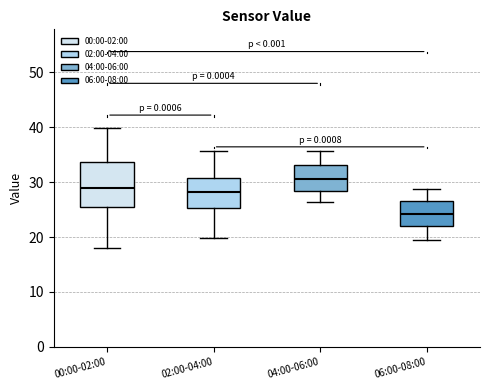

Which box's median line is the highest?

04:00-06:00